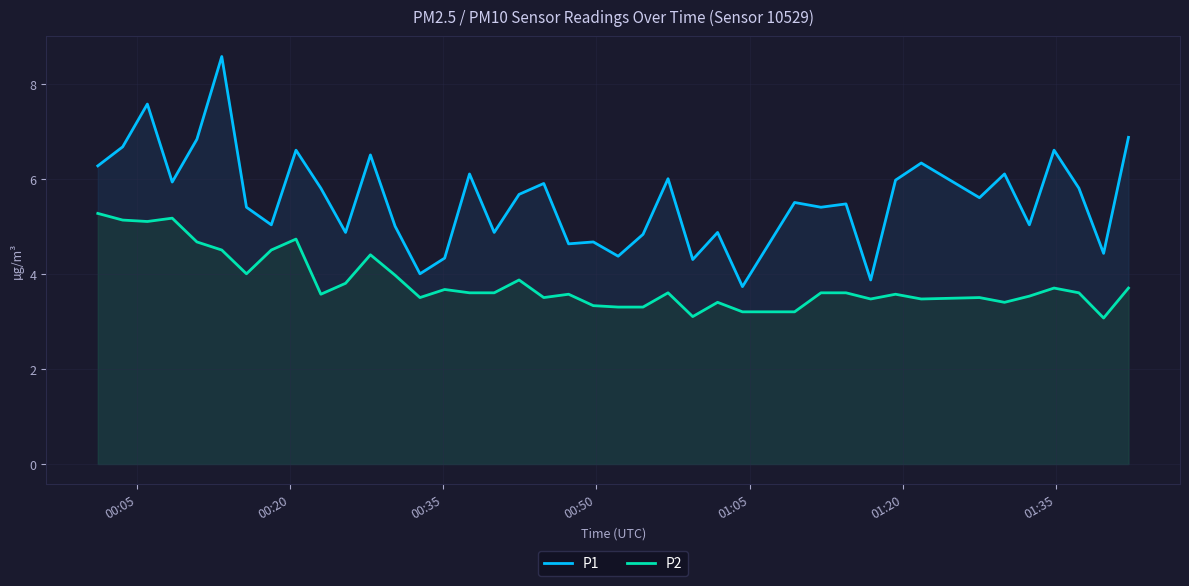

What is the difference between the second highest and second lowest values in the P2 series?

2.1